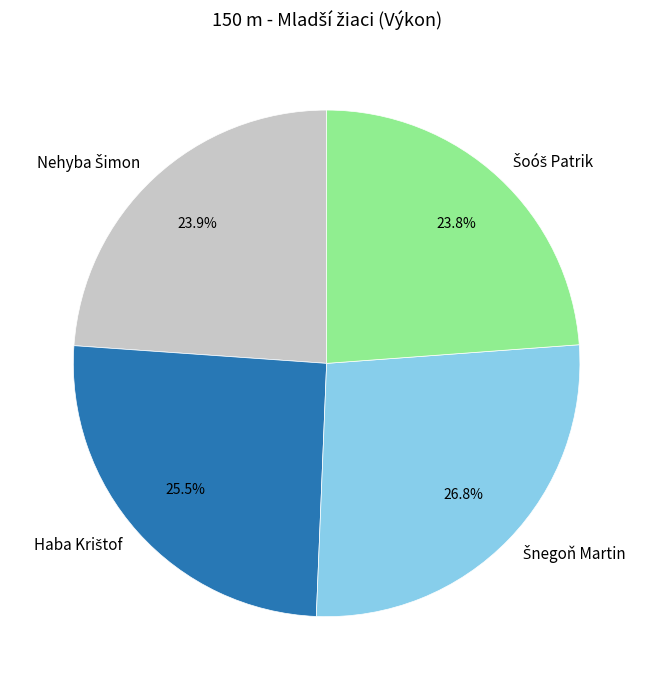

Is there a majority slice in this chart?

No